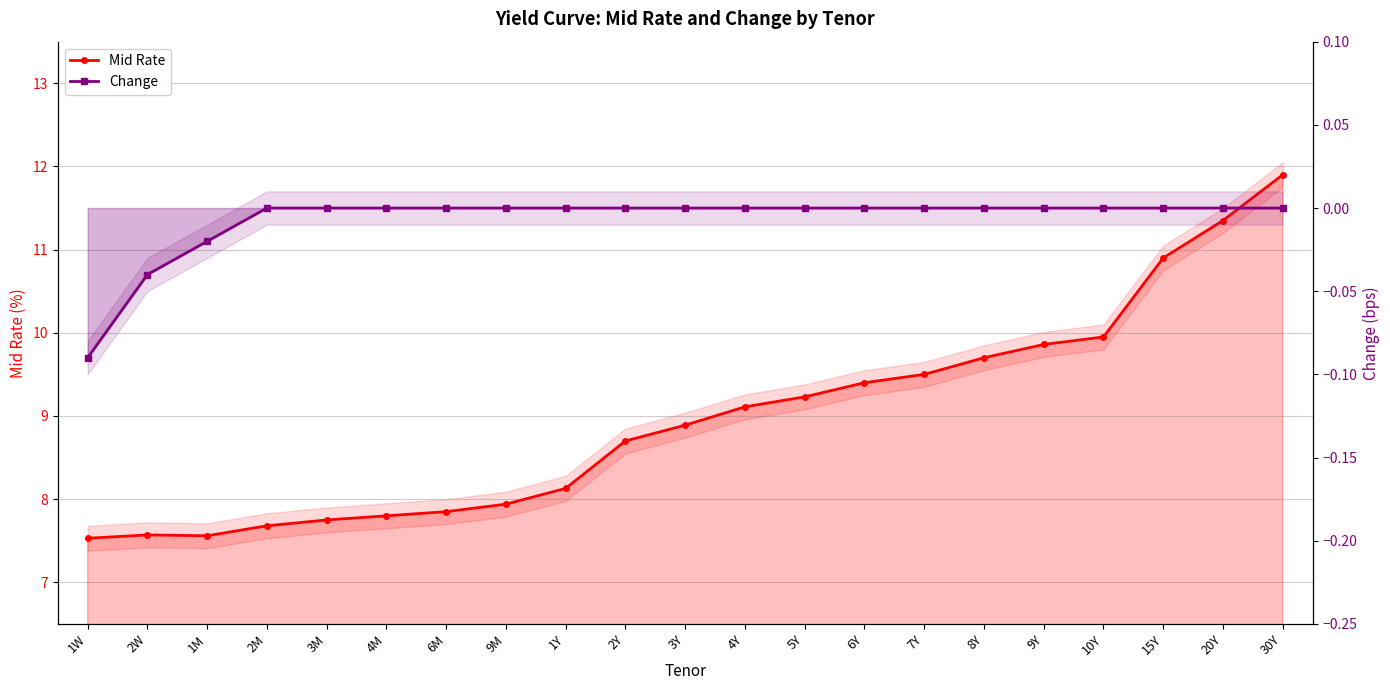

Reading right to left, transcribe all the data shown in this chart.

Mid Rate: 30Y=11.9	20Y=11.3	15Y=10.9	10Y=9.9	9Y=9.9	8Y=9.7	7Y=9.5	6Y=9.4	5Y=9.2	4Y=9.1	3Y=8.9	2Y=8.7	1Y=8.1	9M=7.9	6M=7.8	4M=7.8	3M=7.8	2M=7.7	1M=7.6	2W=7.6	1W=7.5
Change: 30Y=0.0	20Y=0.0	15Y=0.0	10Y=0.0	9Y=0.0	8Y=0.0	7Y=0.0	6Y=0.0	5Y=0.0	4Y=0.0	3Y=0.0	2Y=0.0	1Y=0.0	9M=0.0	6M=0.0	4M=0.0	3M=0.0	2M=0.0	1M=-0.0	2W=-0.0	1W=-0.1